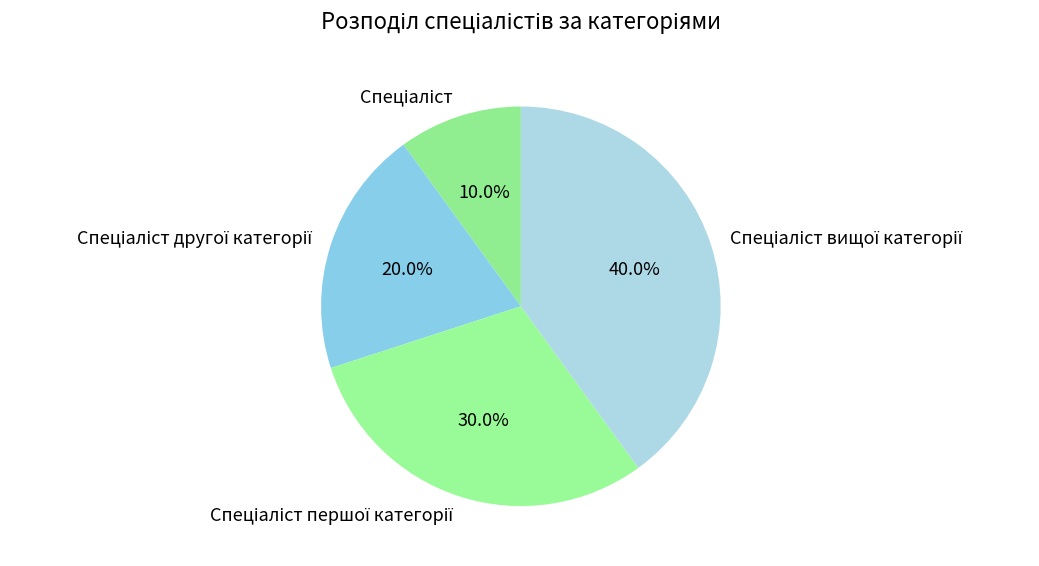

Is there any slice that represents more than half of the pie?

No